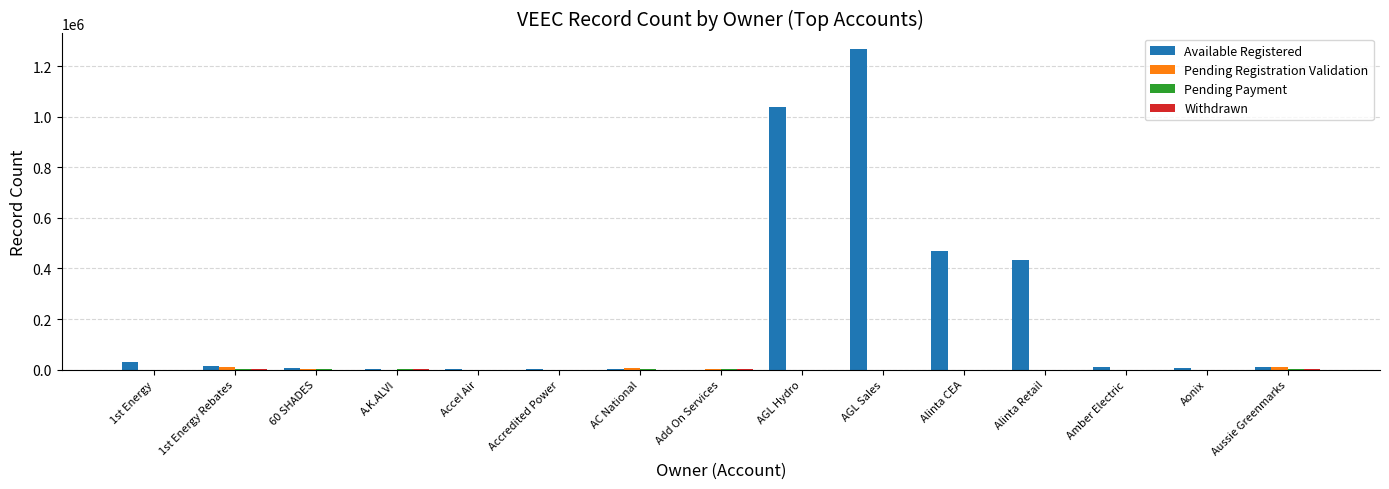

The value of Available Registered at Alinta CEA is 467249. True or false?

True